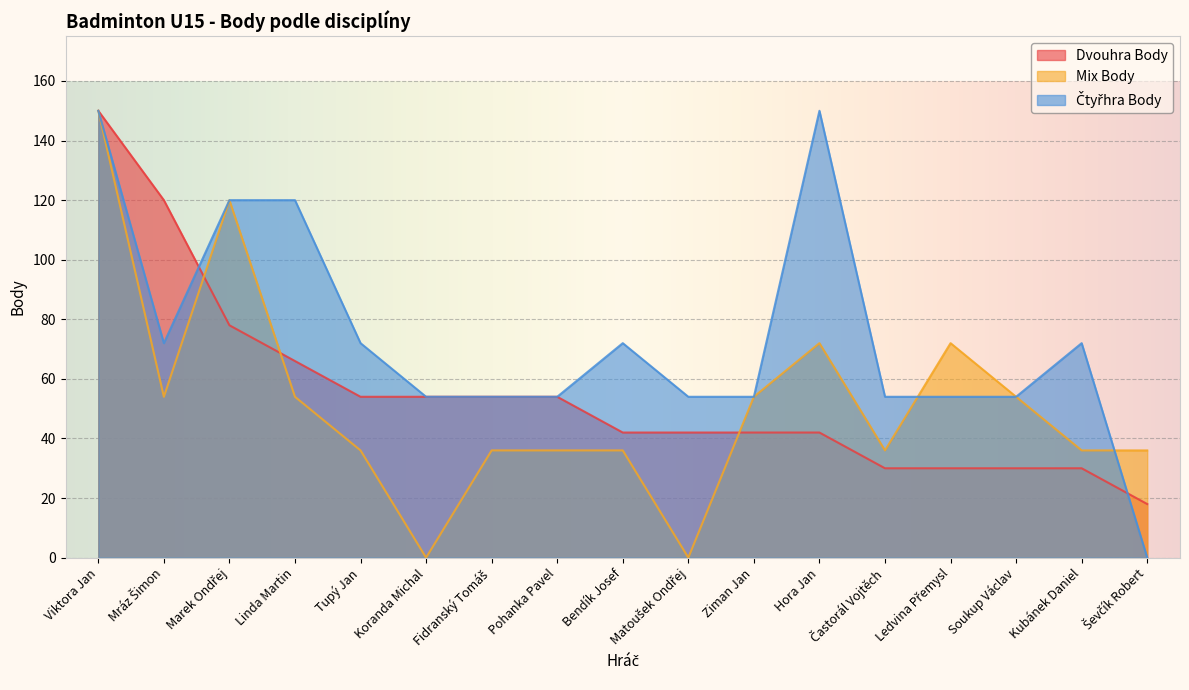

How many values in the Dvouhra Body series are below 42?

5